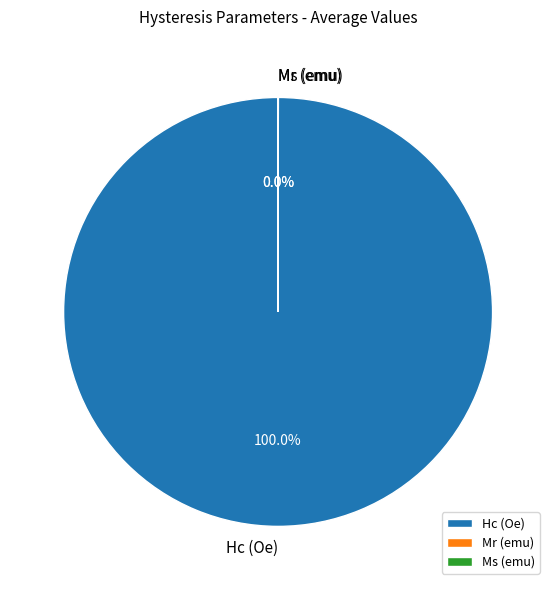

What is the largest slice in the pie chart?

Hc (Oe)